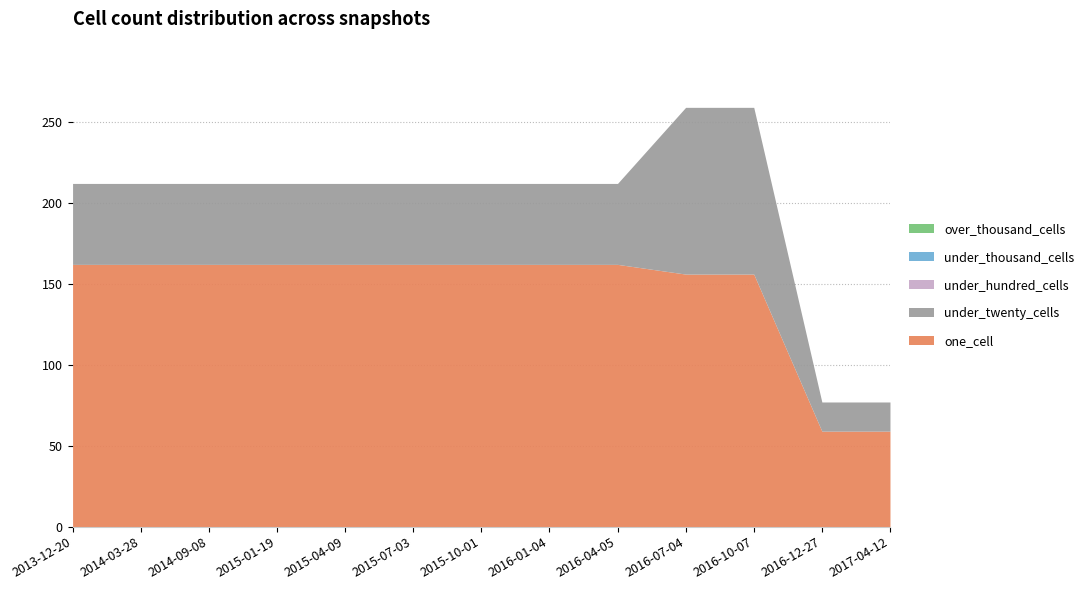

What are all the series names shown in the legend?

one_cell, under_twenty_cells, under_hundred_cells, under_thousand_cells, over_thousand_cells